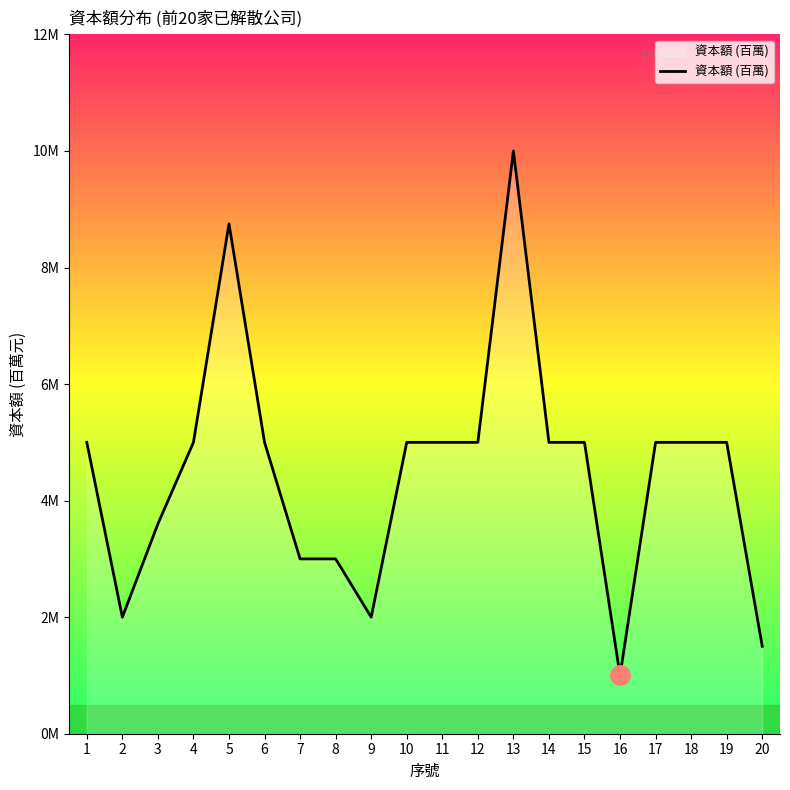

True or false: the data has more than 0 interior local peaks.

True